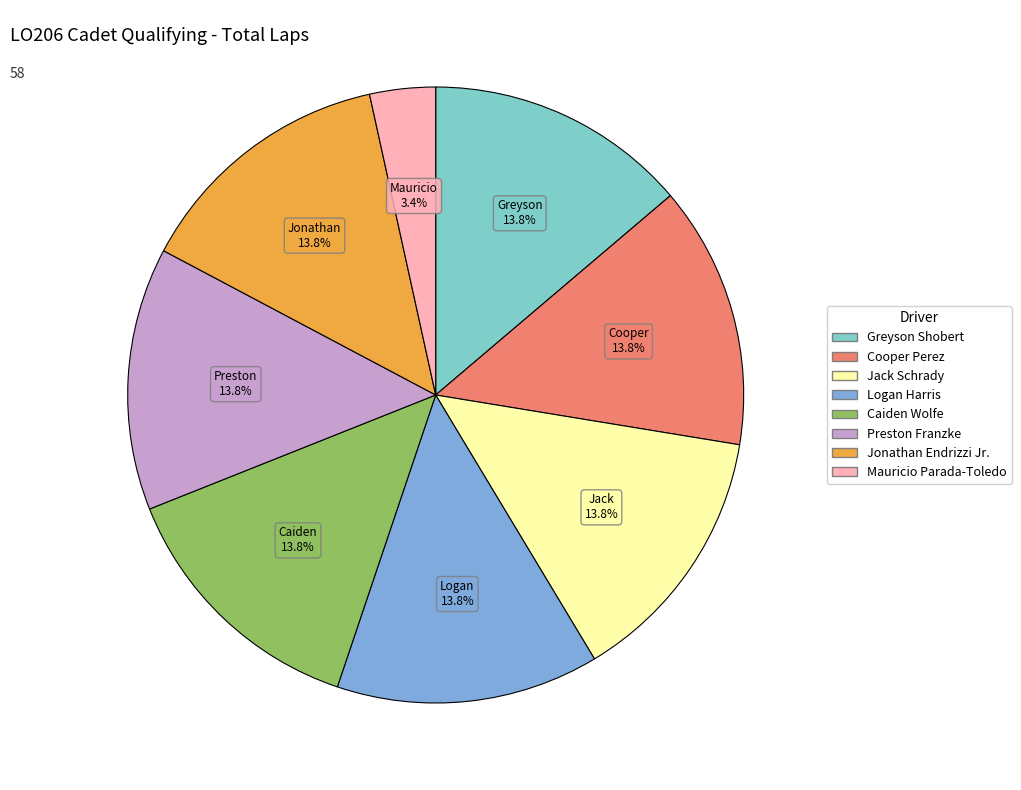

Approximately how many times larger is the value at Caiden Wolfe compared to Logan Harris?

1.0